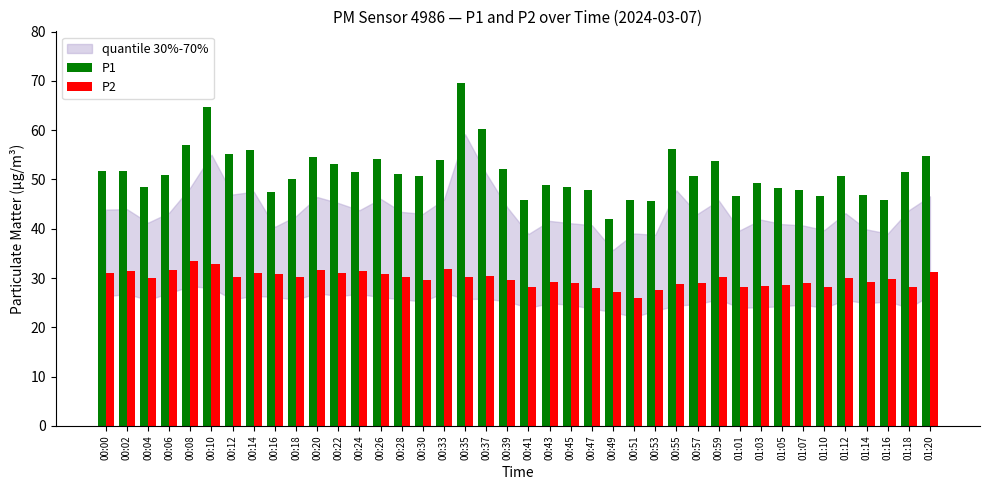

List the series in order of their overall mean, lowest first.

P2, P1